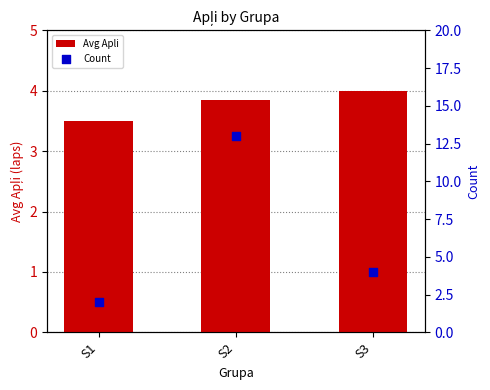

What are all the series names shown in the legend?

Avg Apli, Count